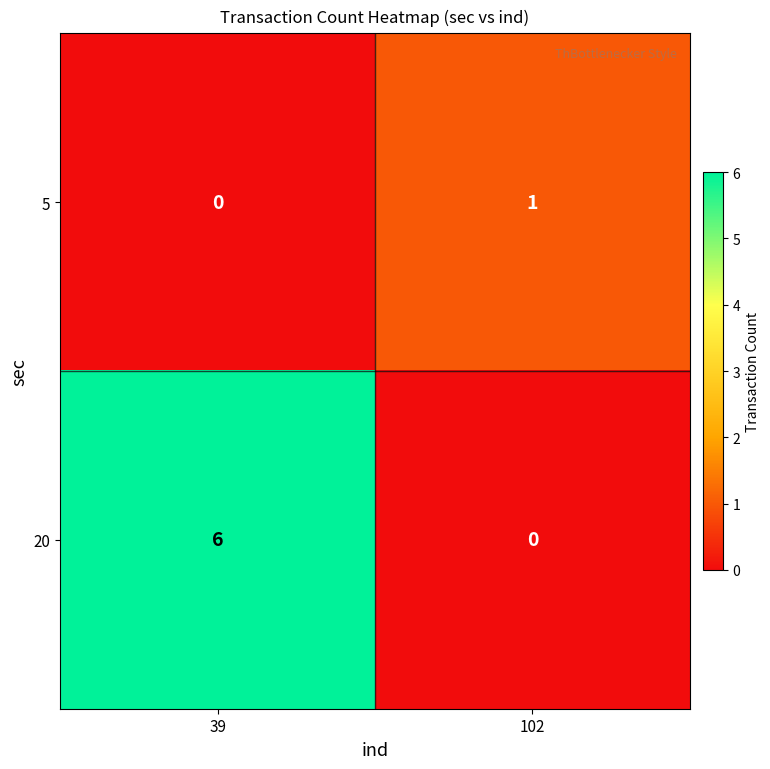

Reading right to left, extract all data points from this chart.

5: 102=1	39=0
20: 102=0	39=6